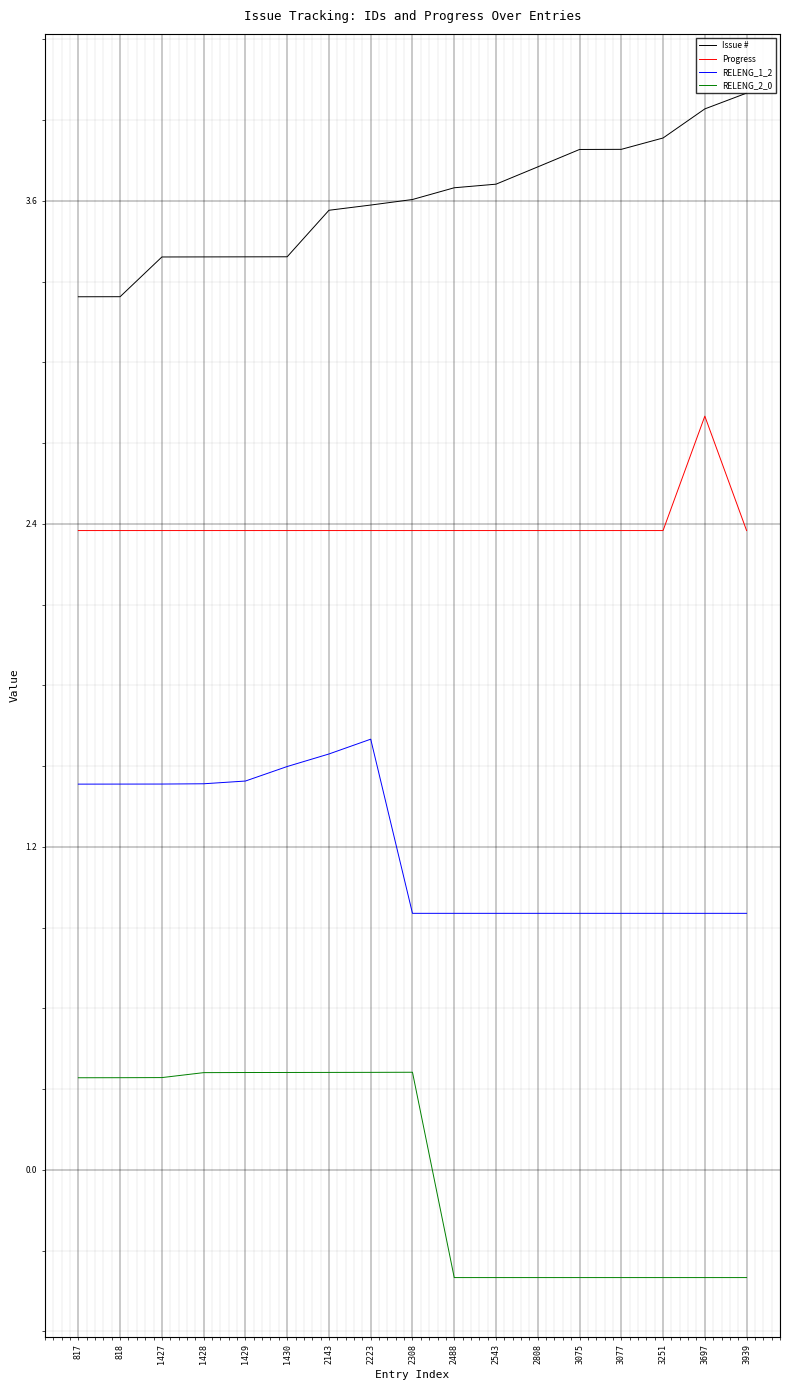

What is the difference between the maximum and minimum values in the RELENG_1_2 series?

0.6